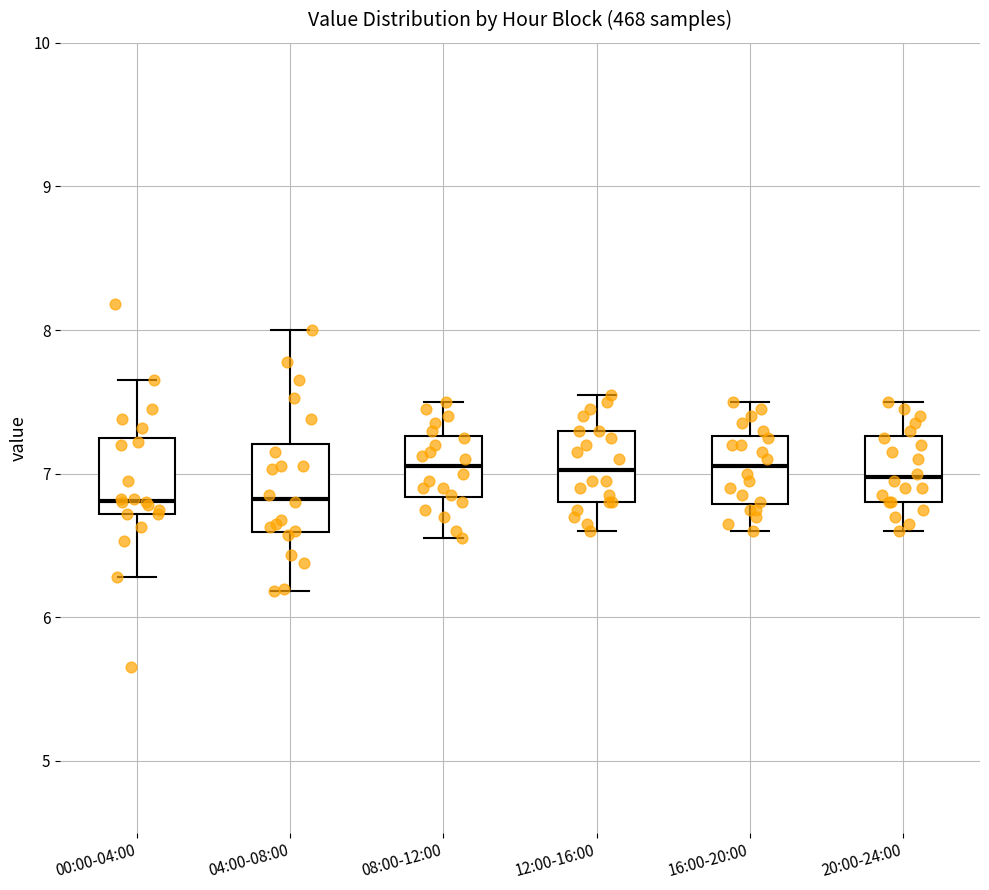

Where does the upper whisker of the box for 12:00-16:00 end on the y-axis? The values are not printed on the chart, so give them approximately, as read against the axis.

7.6